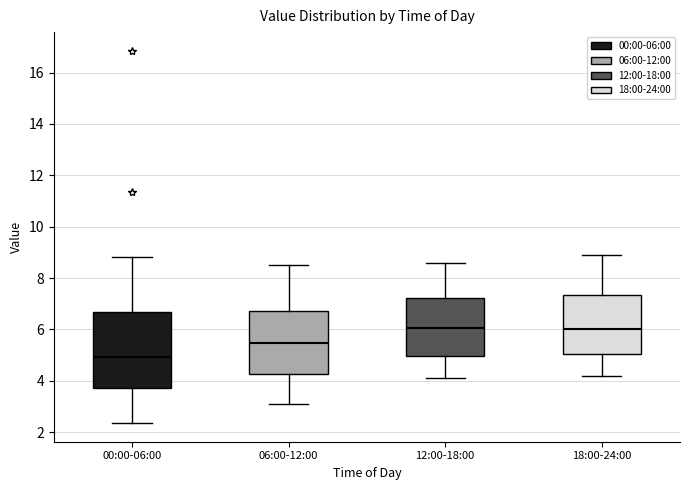

Which box has the lowest median line?

00:00-06:00